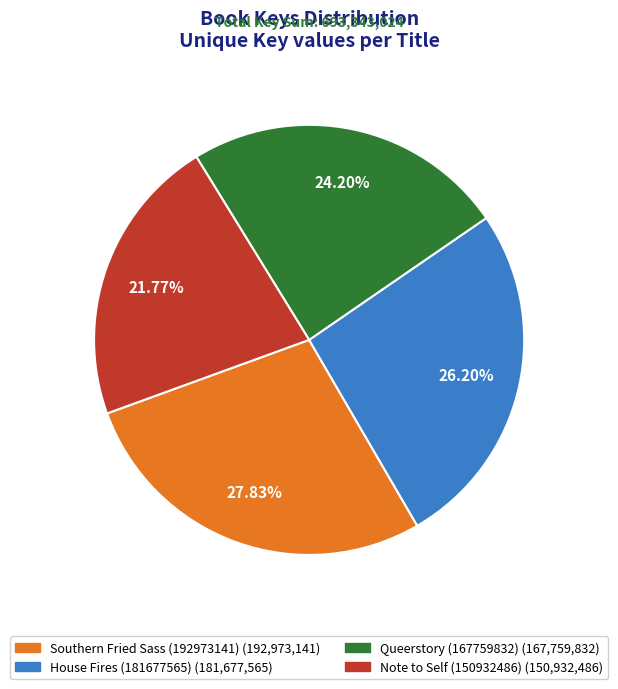

To the nearest percent, what portion does Southern Fried Sass (192973141) represent?

28%